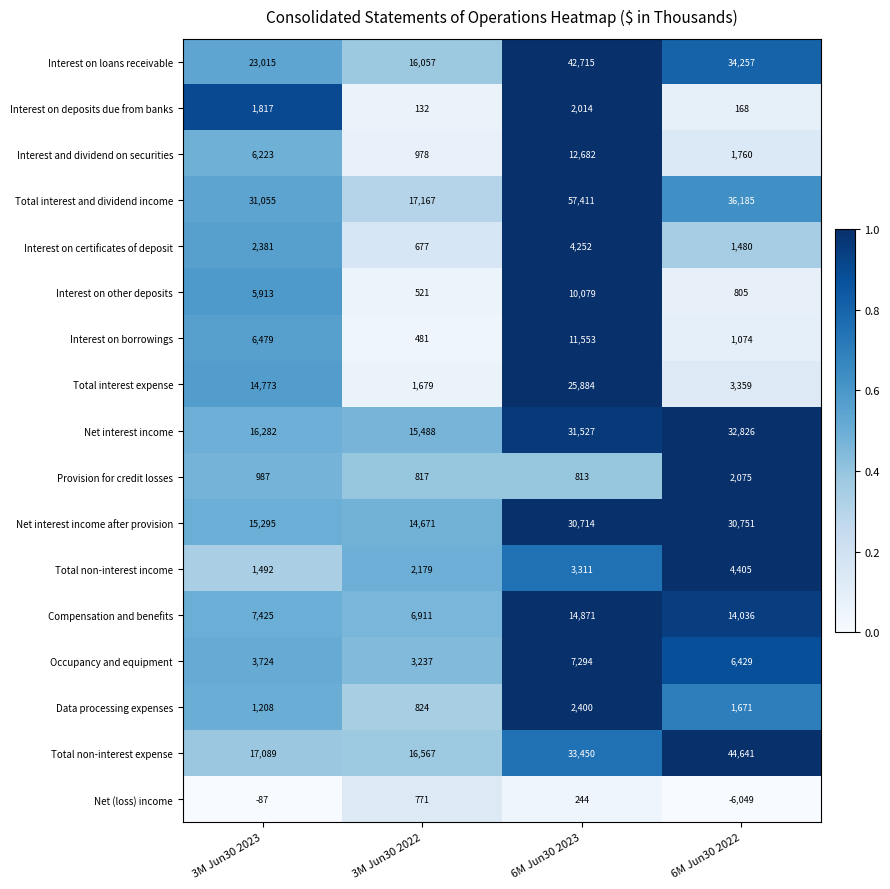

What is the difference between the maximum and minimum values in the Compensation and benefits series?

7960